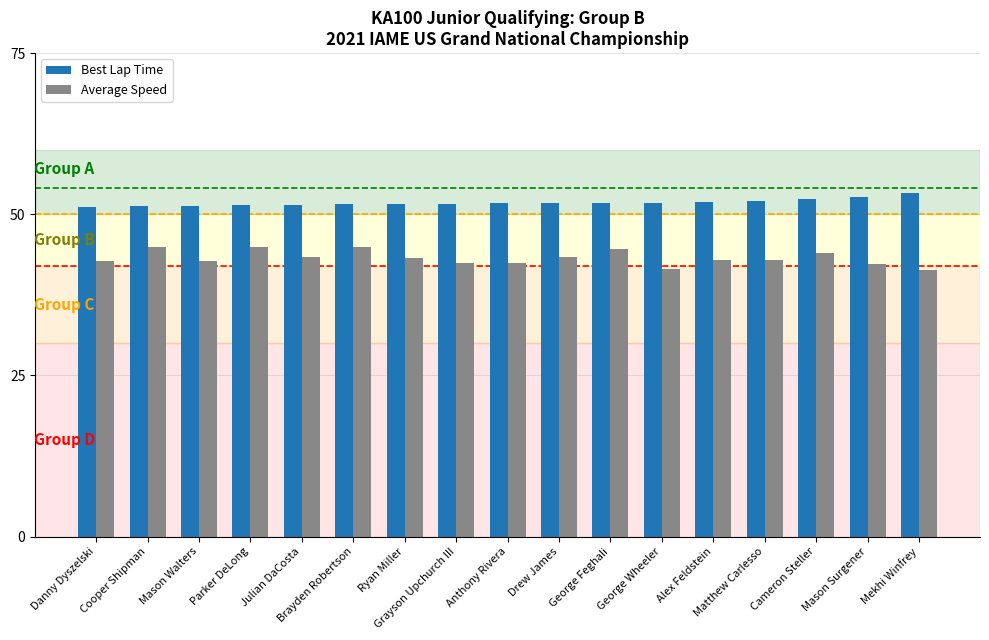

What position from the right is Mason Walters?

15